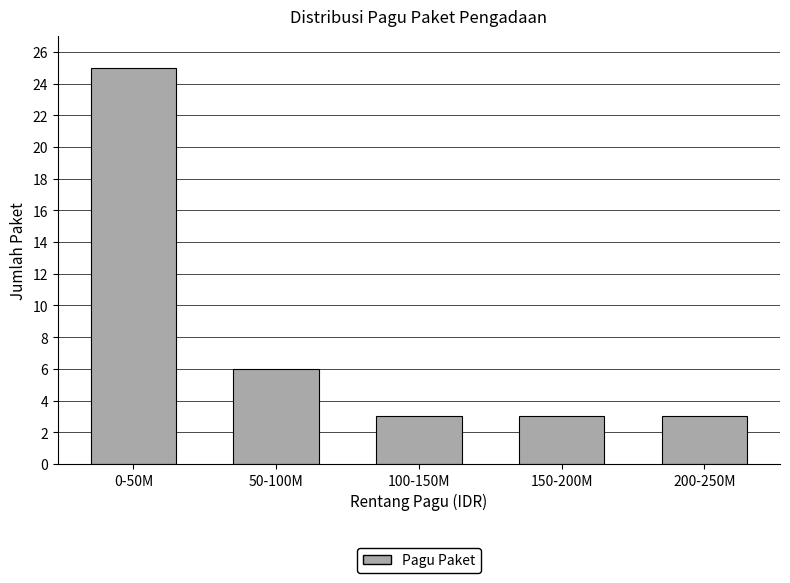

Reading right to left, extract all data points from this chart.

200-250M=3	150-200M=3	100-150M=3	50-100M=6	0-50M=25